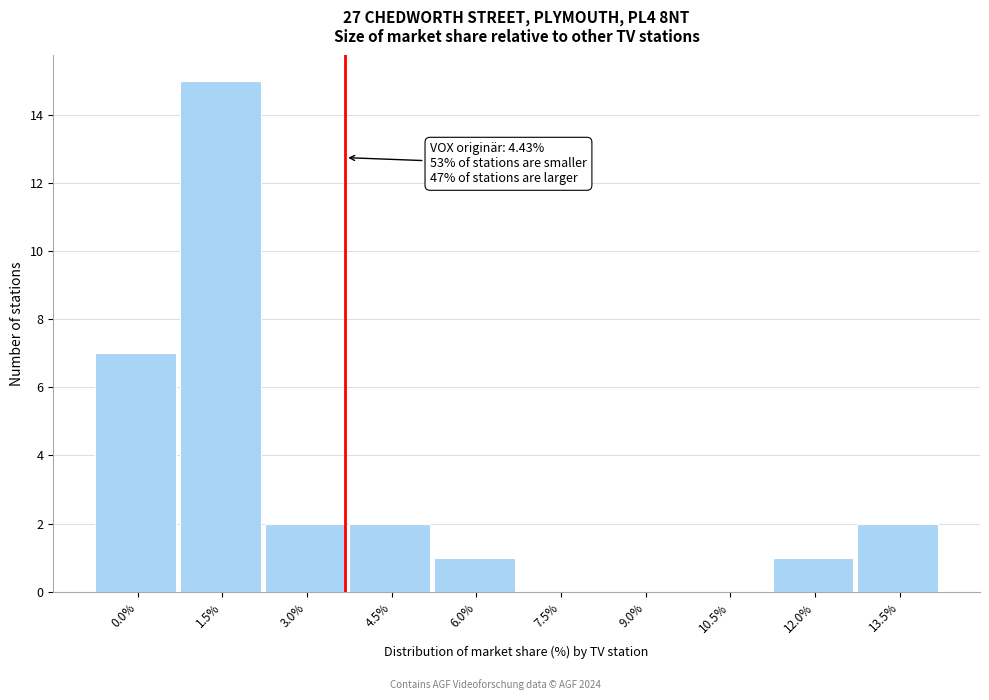

Reading left to right, list all the values displayed in this chart.

0.0%=7	1.5%=15	3.0%=2	4.5%=2	6.0%=1	7.5%=0	9.0%=0	10.5%=0	12.0%=1	13.5%=2